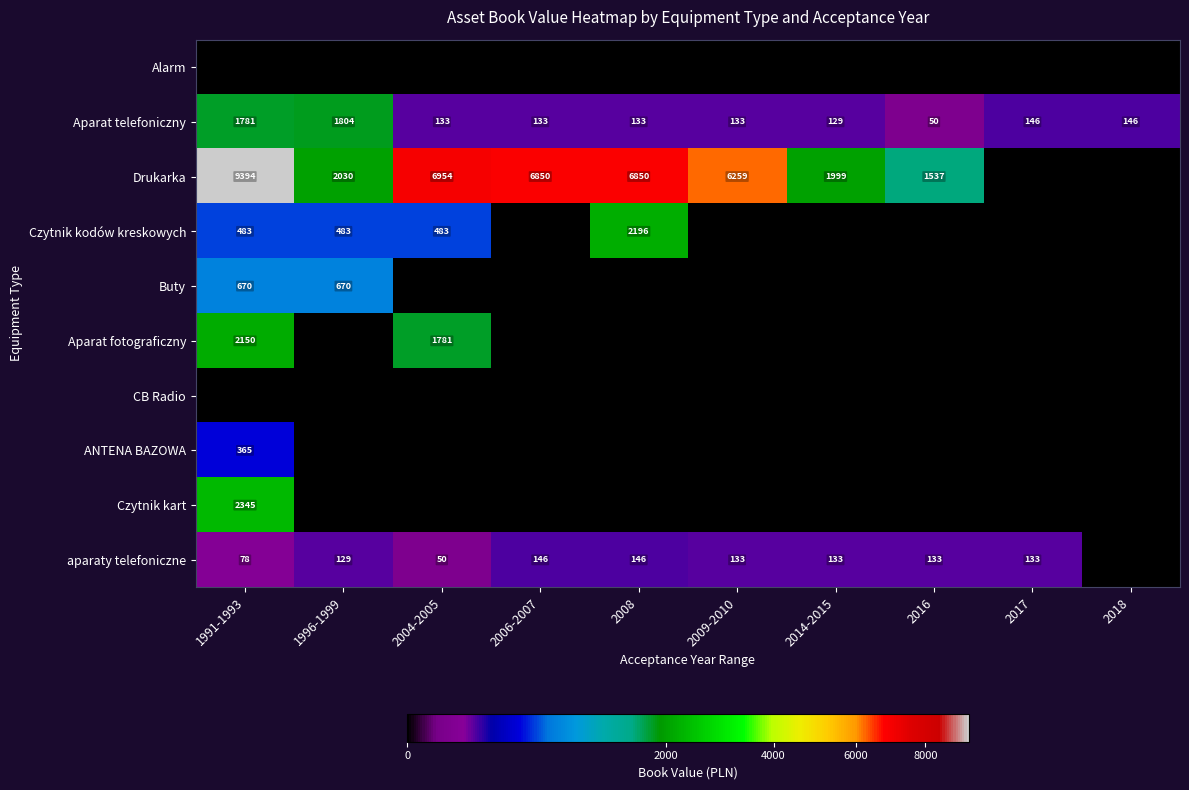

What is the lowest value of the Aparat telefoniczny series?

50